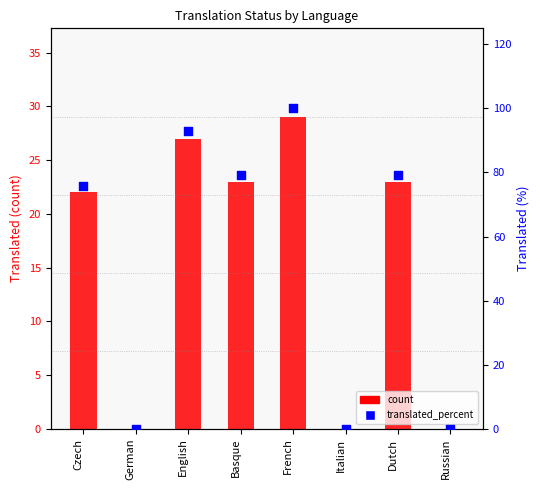

Which series has the largest total across all categories?

translated_percent